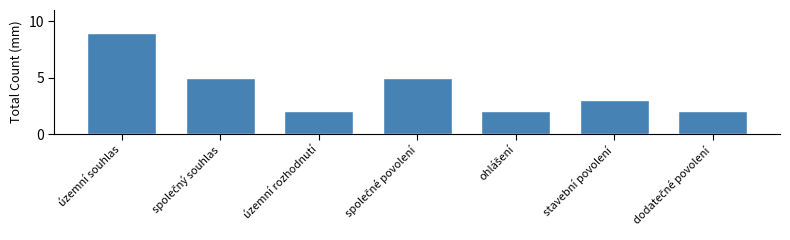

Reading left to right, what are all the values shown in this chart?

9	5	2	5	2	3	2